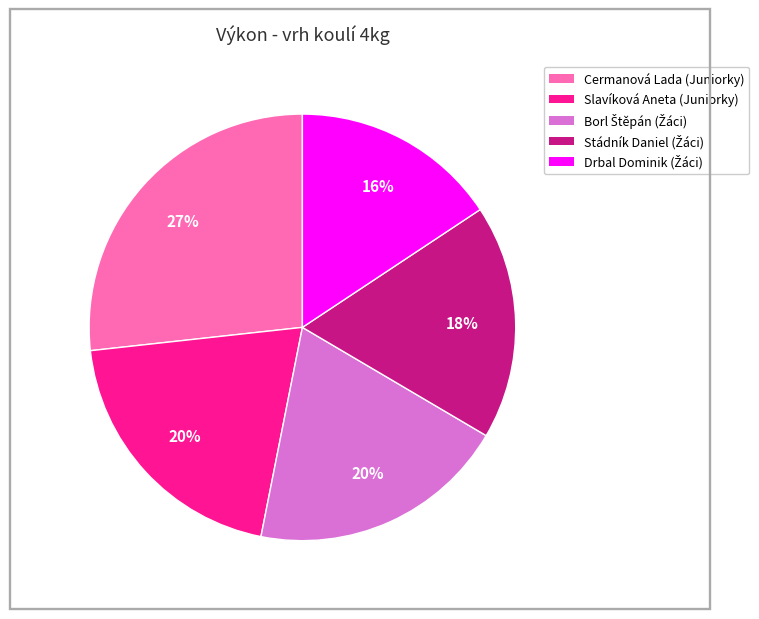

Does any single category account for the majority?

No